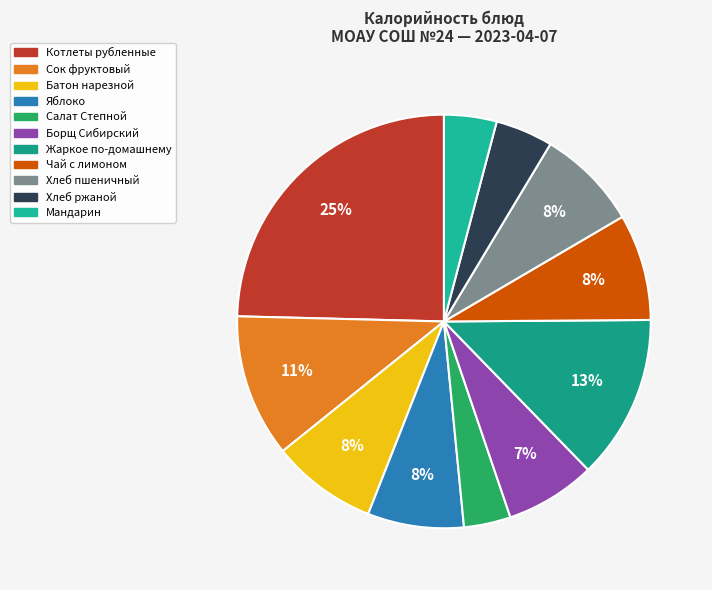

To the nearest percent, what is the combined percentage of Салат Степной and Хлеб пшеничный?

12%